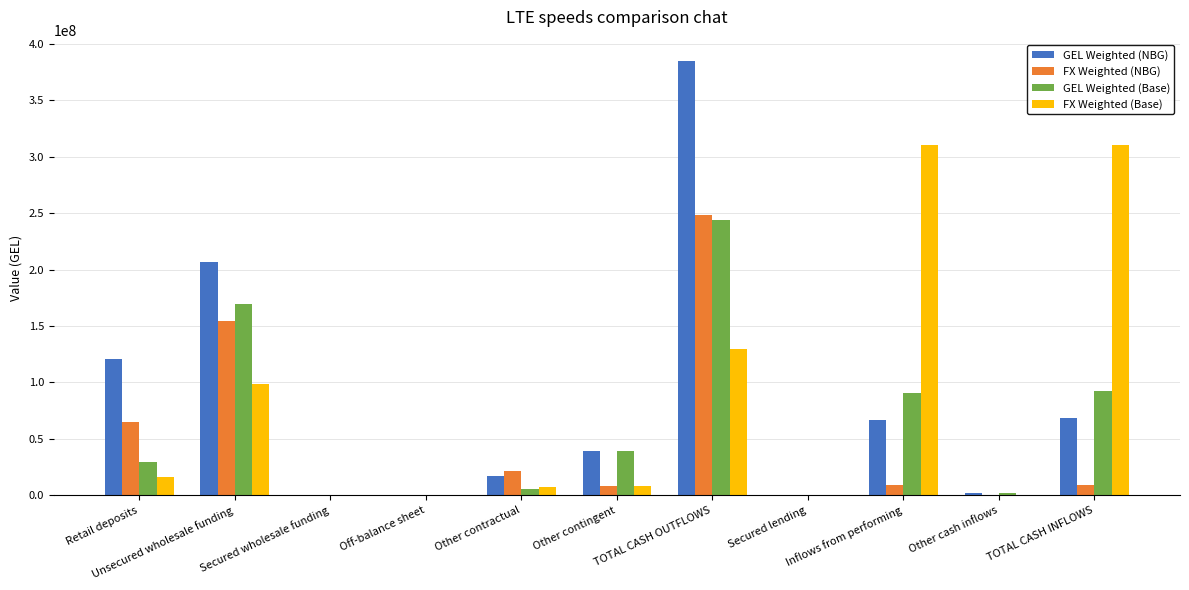

How many categories are shown in the chart?

11